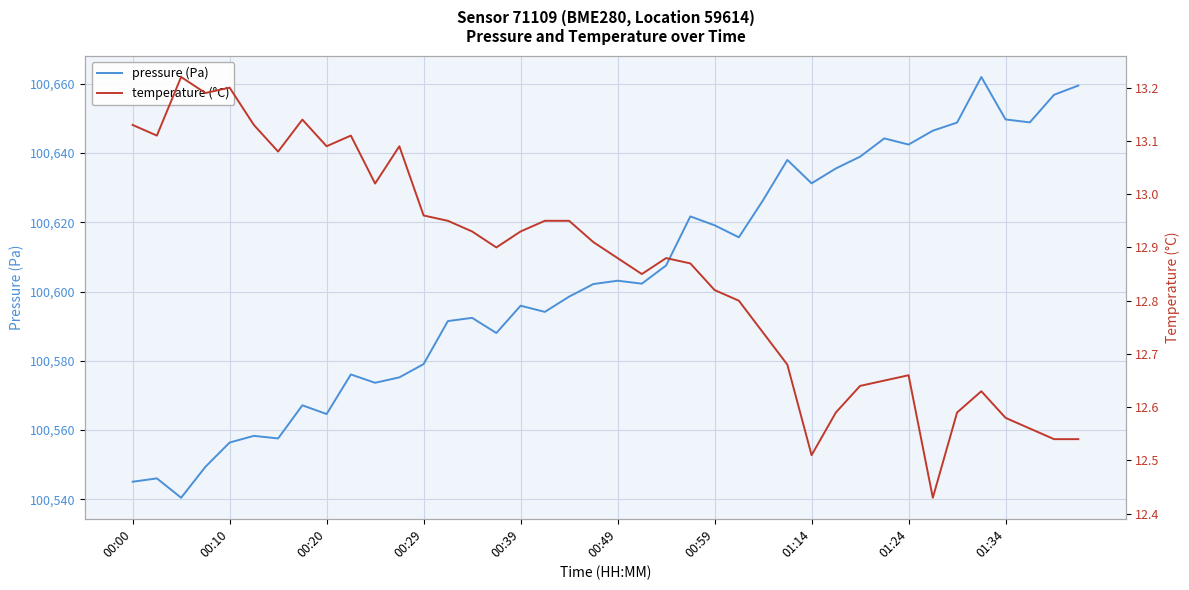

How many distinct data groups are displayed?

2